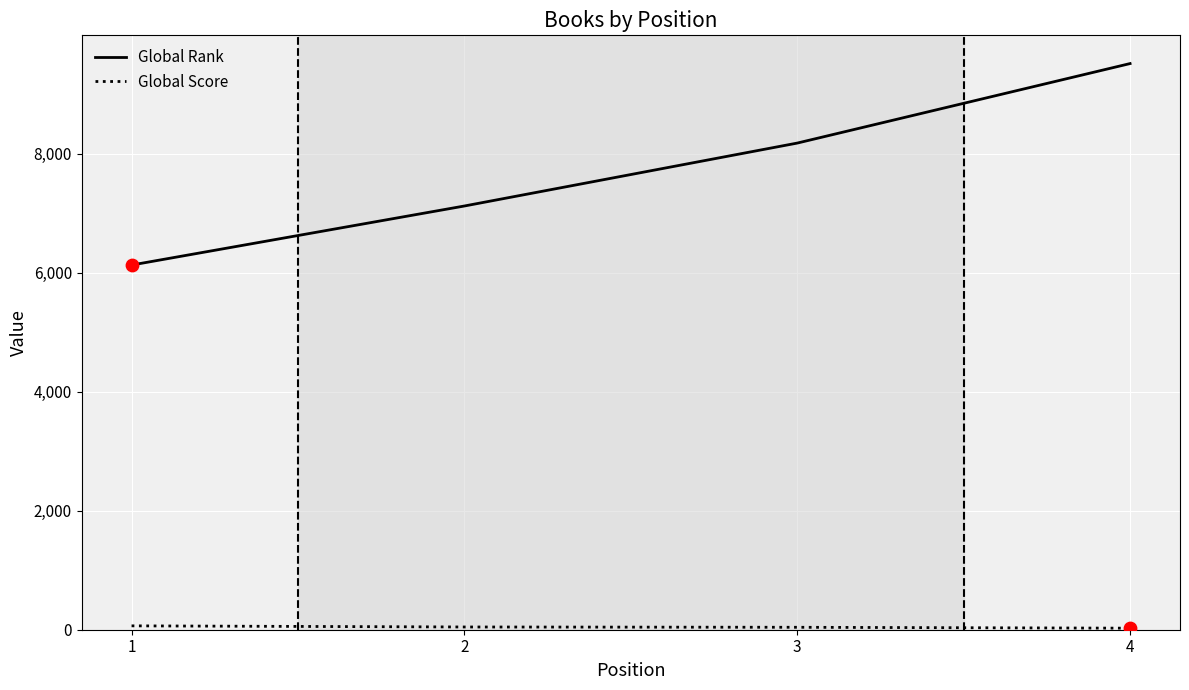

Which series changed the most between 1 and 4?

Global Rank